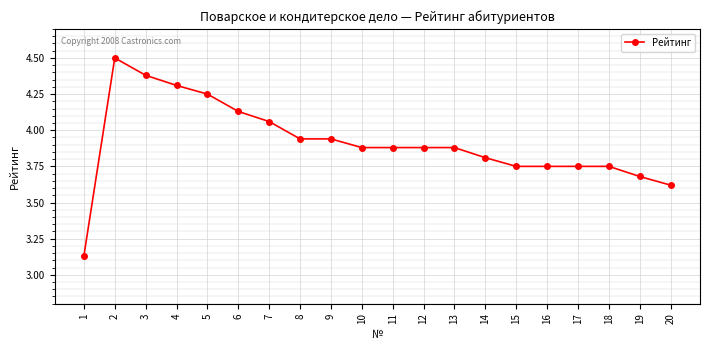

Is it true that the value at 3 is 1.2?

False